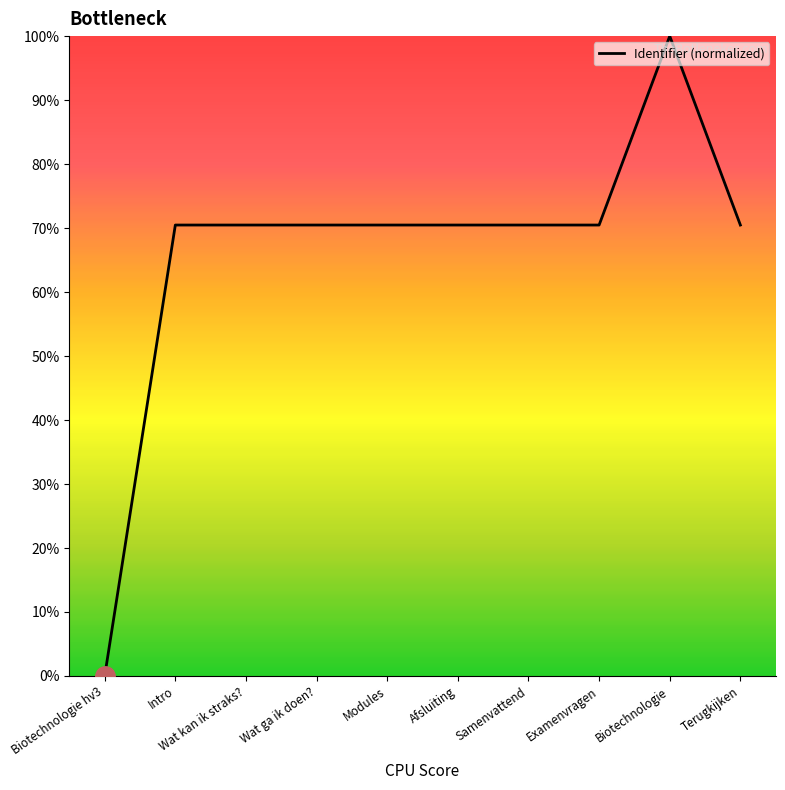

Reading left to right, transcribe all the data shown in this chart.

0.0	70.5	70.5	70.5	70.5	70.5	70.5	70.5	100.0	70.5